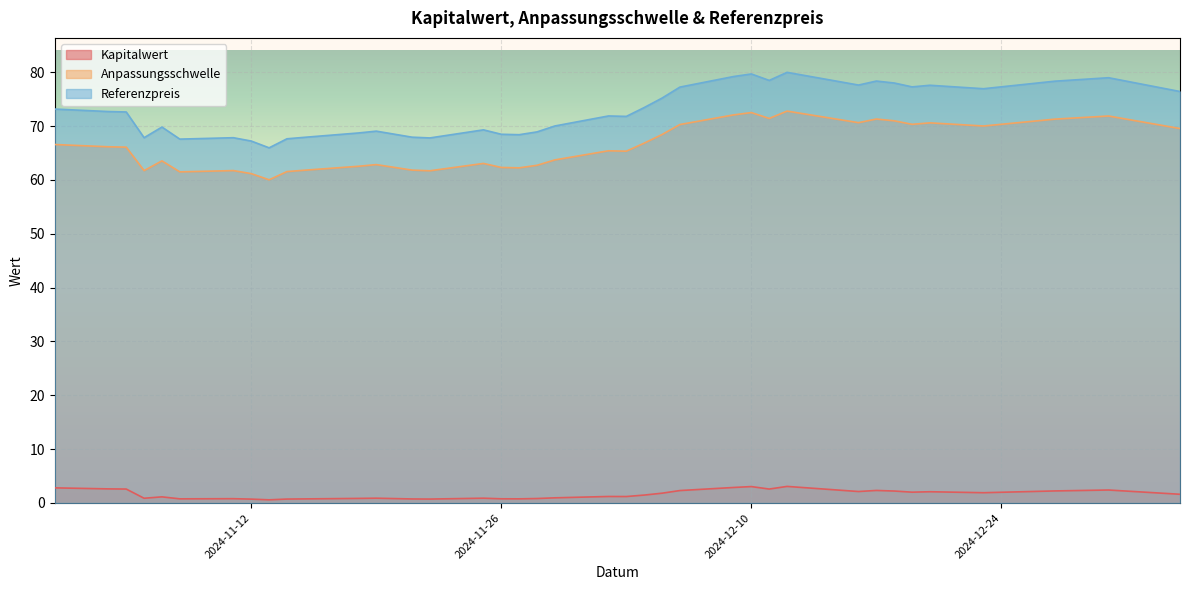

What is the minimum value for Referenzpreis?

66.0